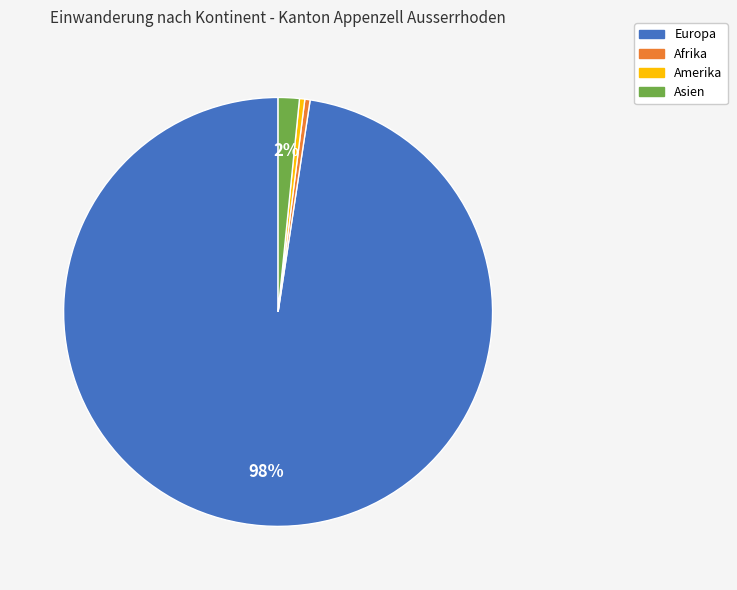

Is there a majority slice in this chart?

Yes